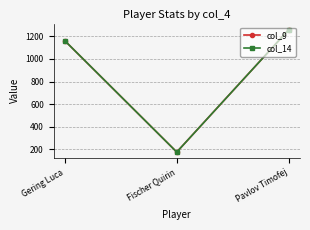

Is this an area chart (filled region under the line)?

No